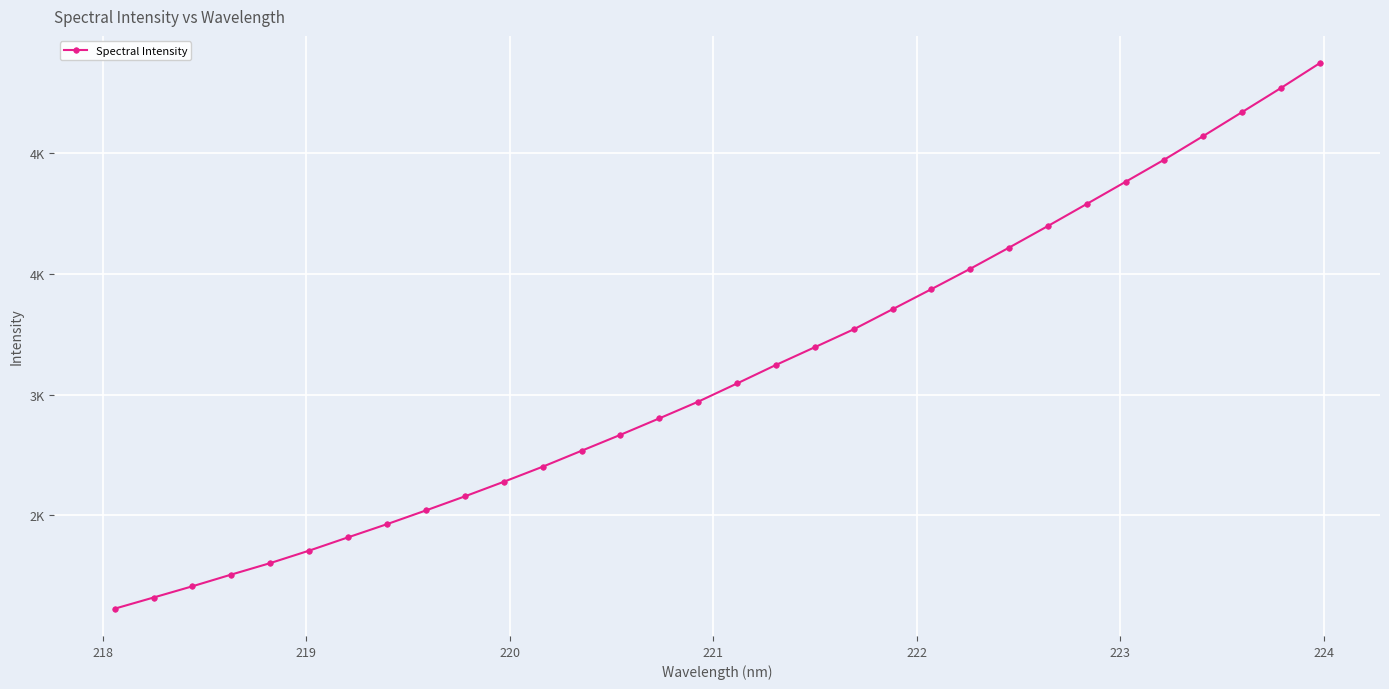

Is this an area chart (filled region under the line)?

No